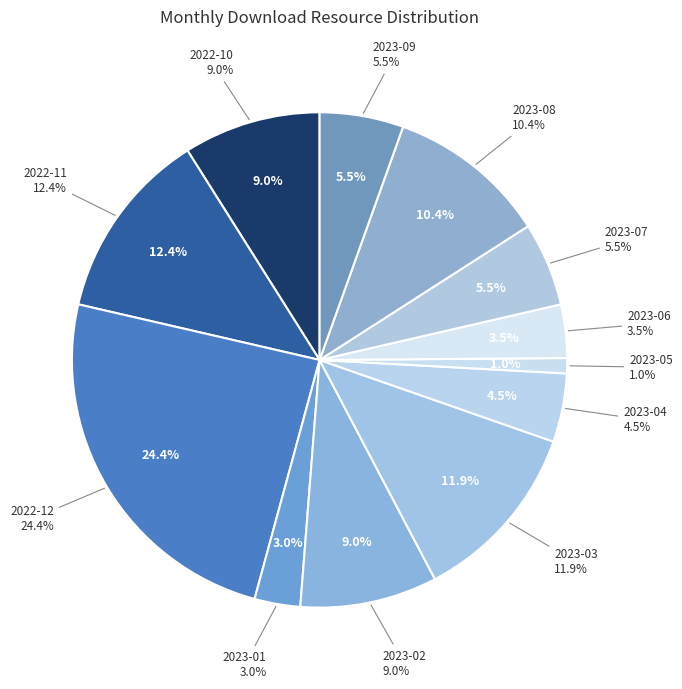

Count the number of slices in the pie.

12